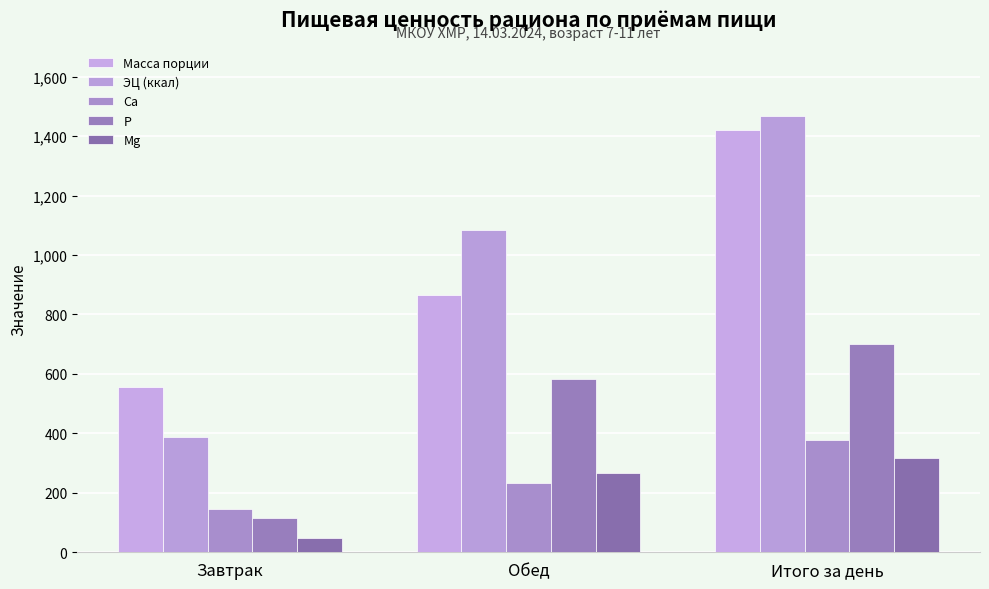

Reading left to right, transcribe all the data shown in this chart.

Масса порции: Завтрак=556.0	Обед=865.0	Итого за день=1421.0
ЭЦ (ккал): Завтрак=386.5	Обед=1082.8	Итого за день=1469.3
Са: Завтрак=146.3	Обед=231.9	Итого за день=378.2
Р: Завтрак=116.9	Обед=582.6	Итого за день=699.5
Mg: Завтрак=49.4	Обед=267.5	Итого за день=316.9